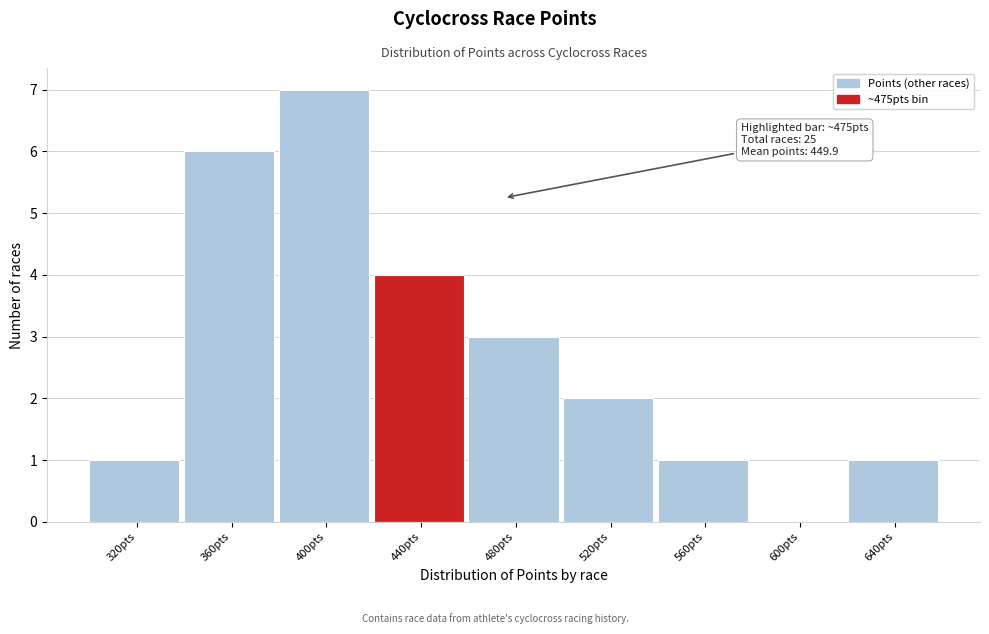

Reading right to left, transcribe all the data shown in this chart.

640pts=1	600pts=0	560pts=1	520pts=2	480pts=3	440pts=4	400pts=7	360pts=6	320pts=1